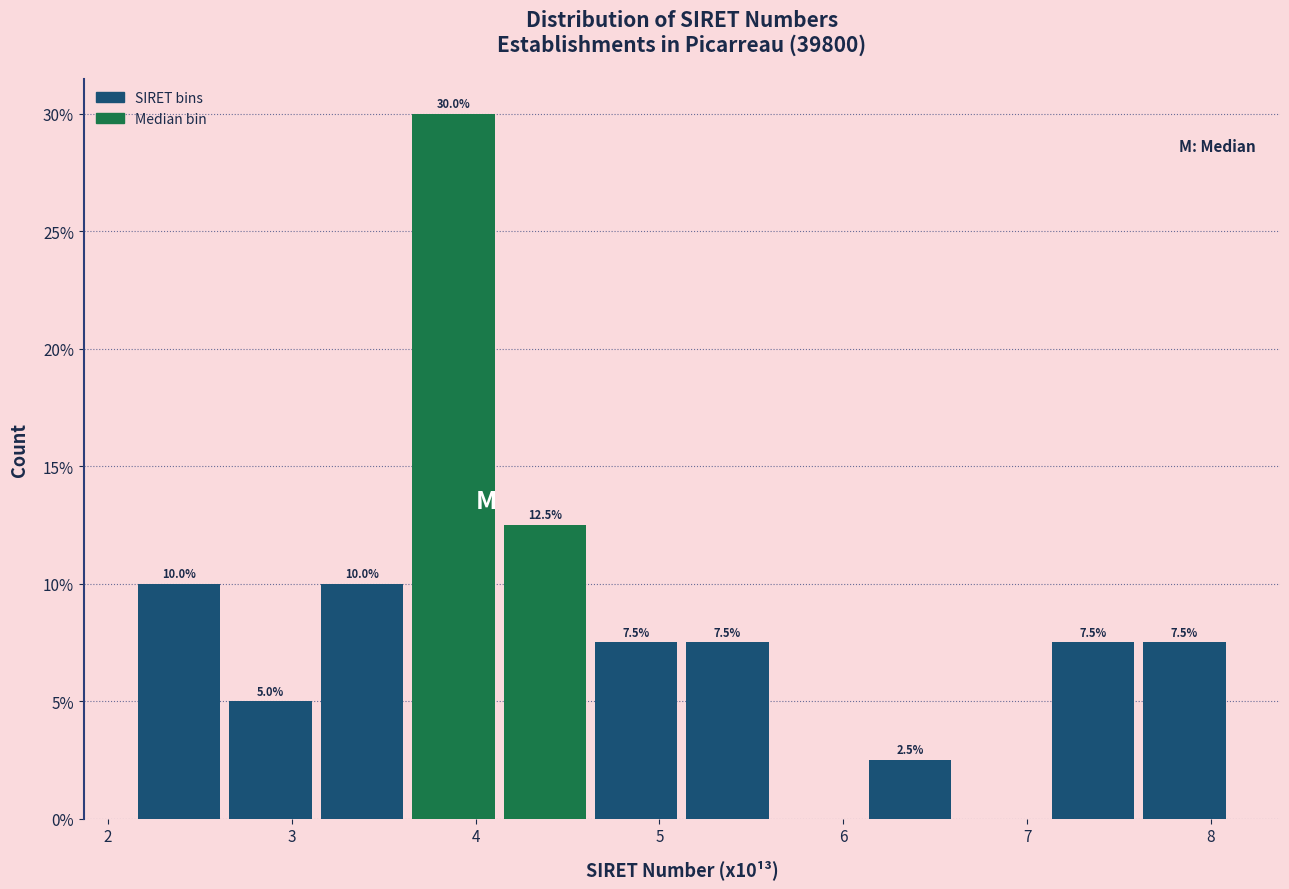

Which range on the x-axis has the tallest bar?

3.6 to 4.1